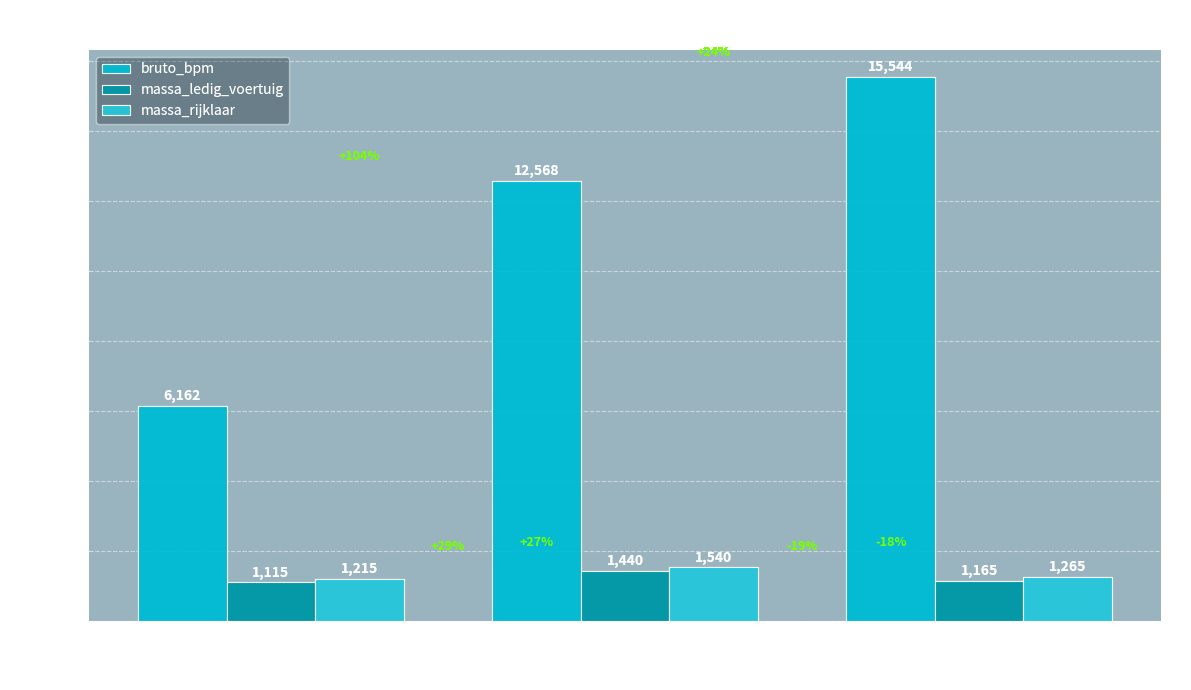

Where is bruto_bpm nearest to the value 10853?

7XSJ76